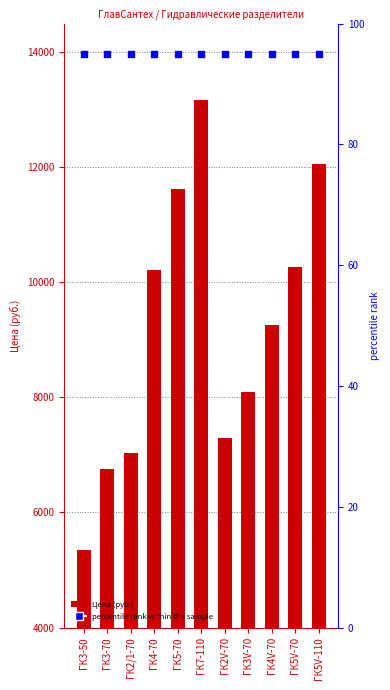

Is the value of percentile rank within the sample at ГК3V-70 greater than the value of Цена (руб.) at ГК2/1-70?

No